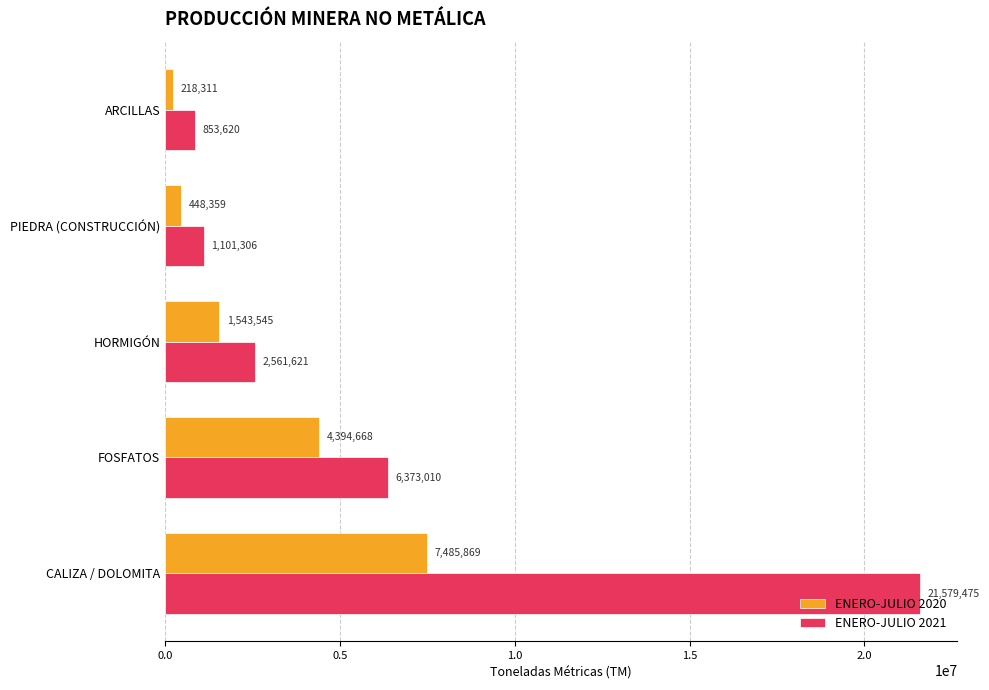

Is the value of ENERO-JULIO 2020 at CALIZA / DOLOMITA greater than the value of ENERO-JULIO 2021 at FOSFATOS?

Yes